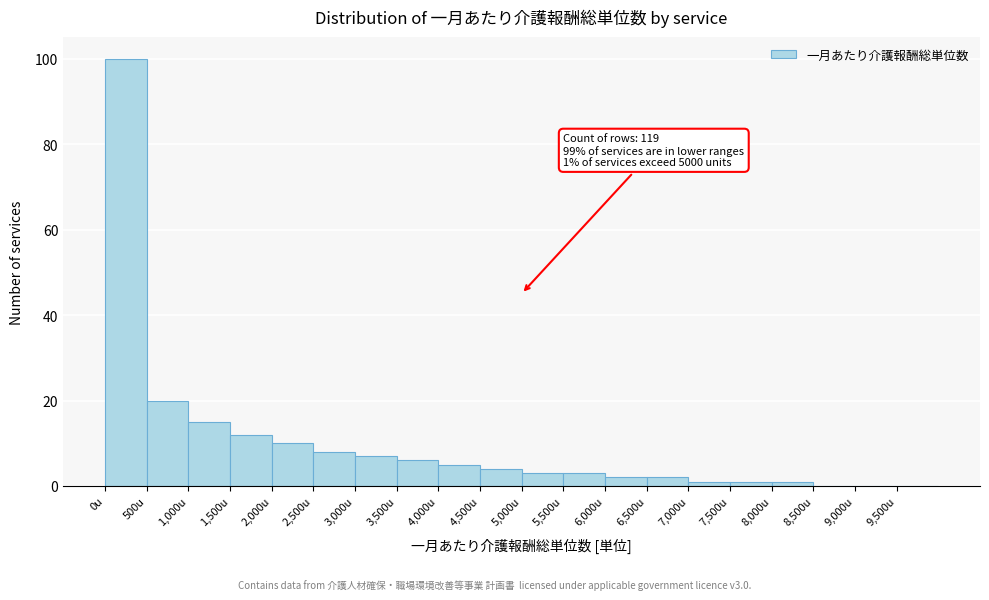

Over which range of the x-axis is the bar tallest?

0 to 500